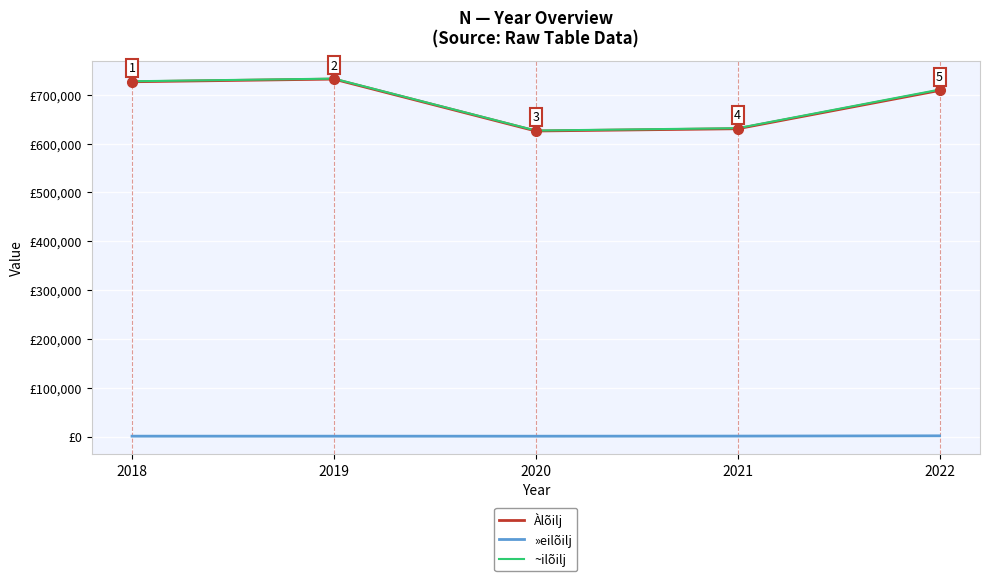

What is the value of the »eilõilj point at the 1st from the left?

973